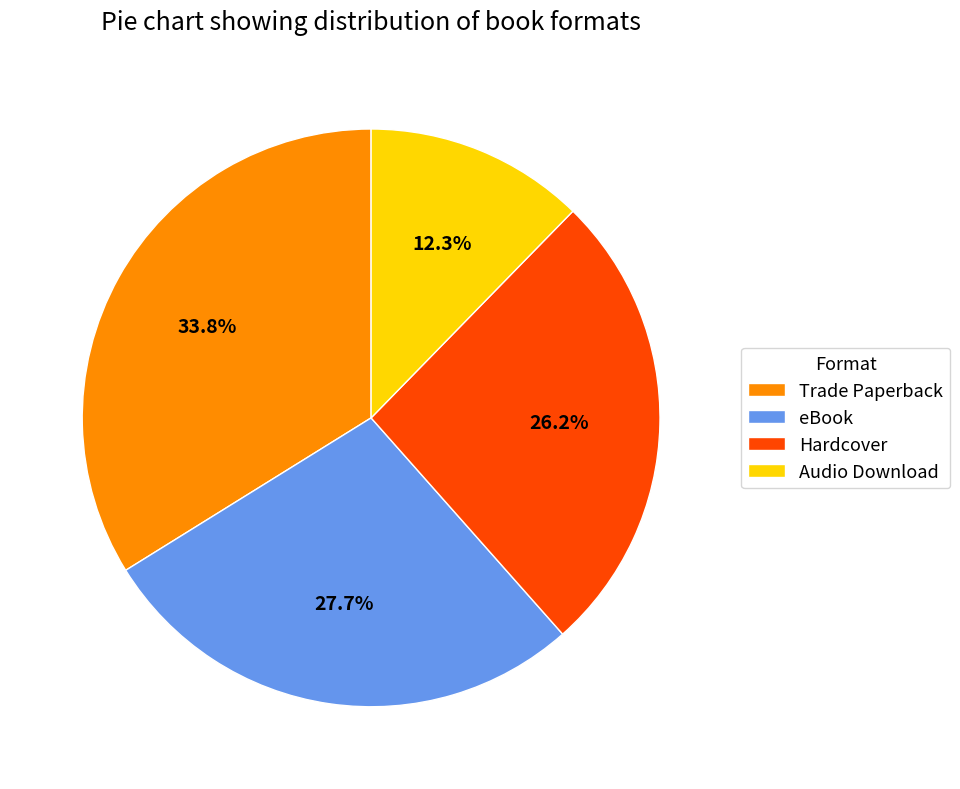

Count the number of slices in the pie.

4